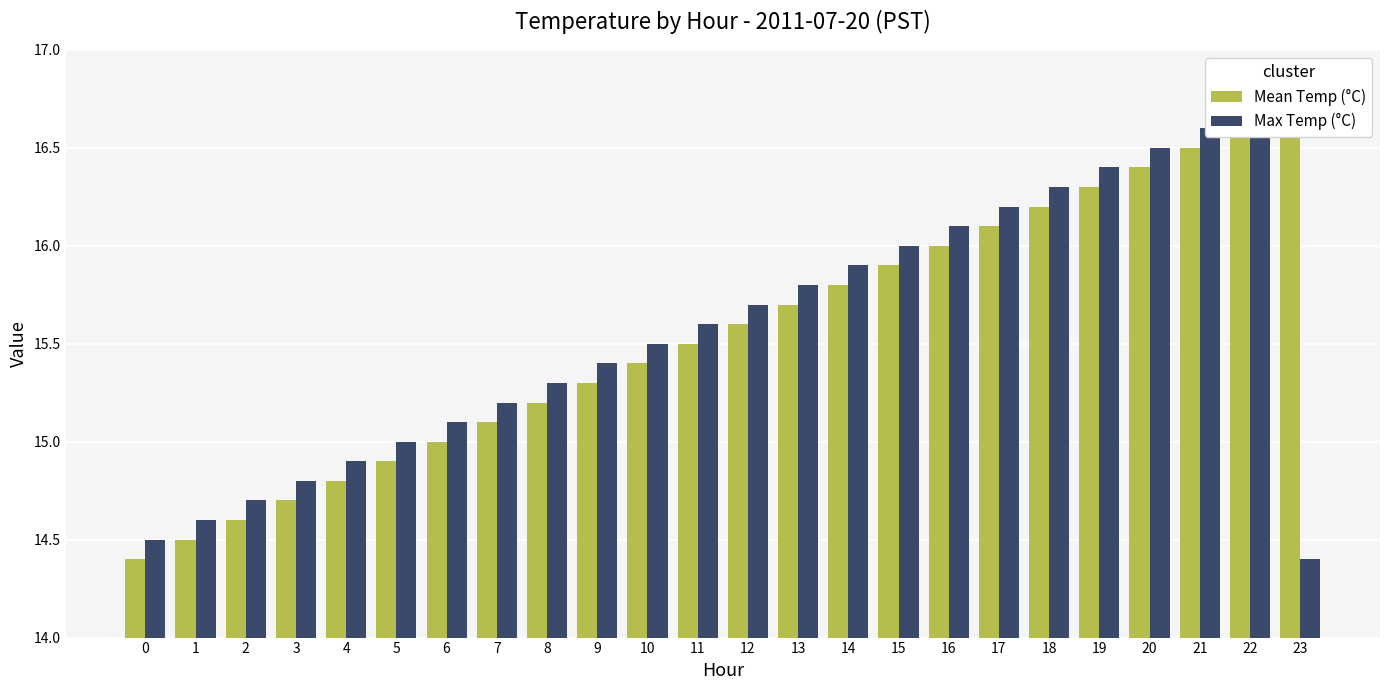

At which label does Max Temp (°C) first exceed 15?

6